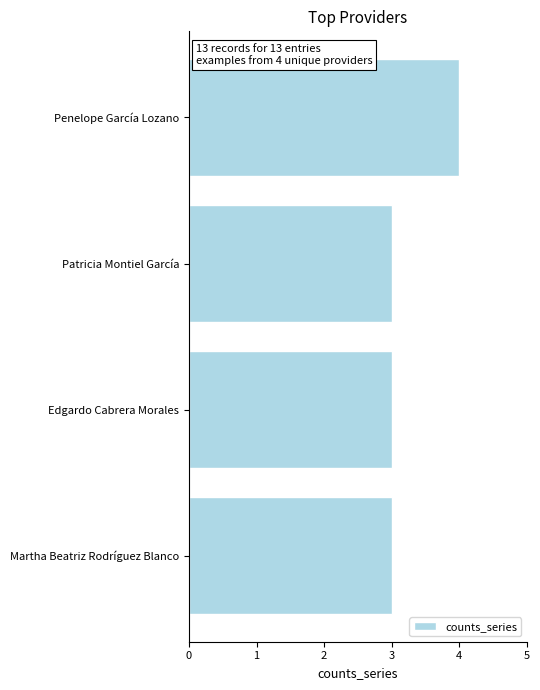

The chart shows a value of 3 at Patricia Montiel García. True or false?

True